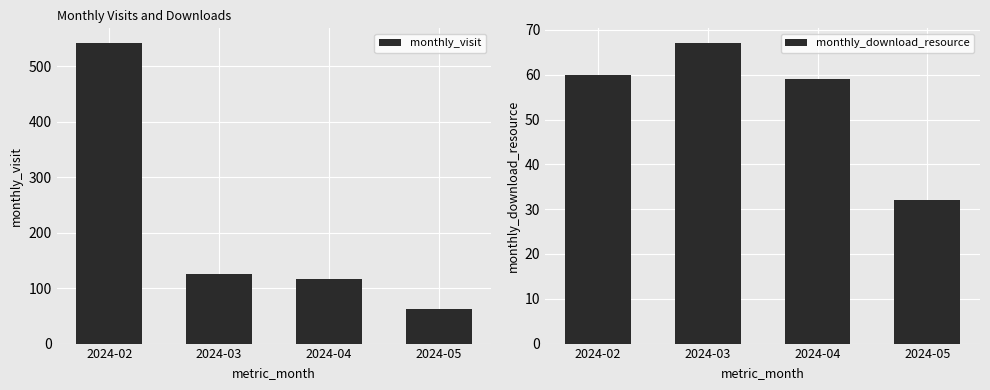

List the labels in order of monthly_visit value, largest first.

2024-02, 2024-03, 2024-04, 2024-05